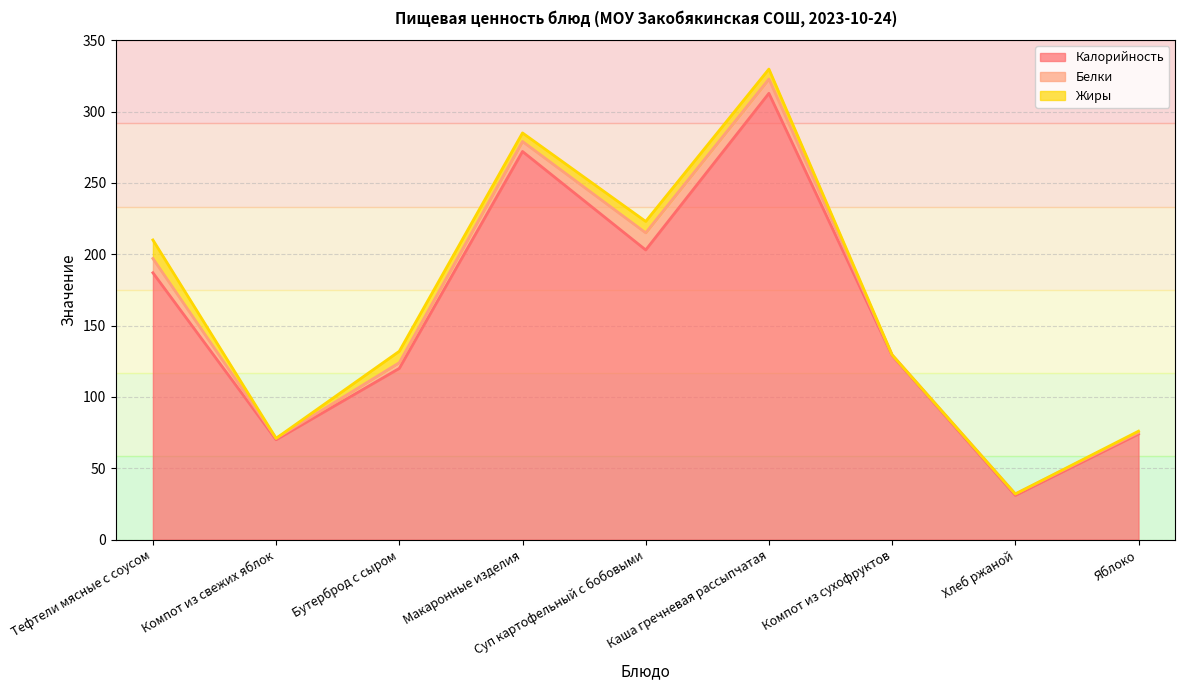

What are all the series names shown in the legend?

Калорийность, Белки, Жиры